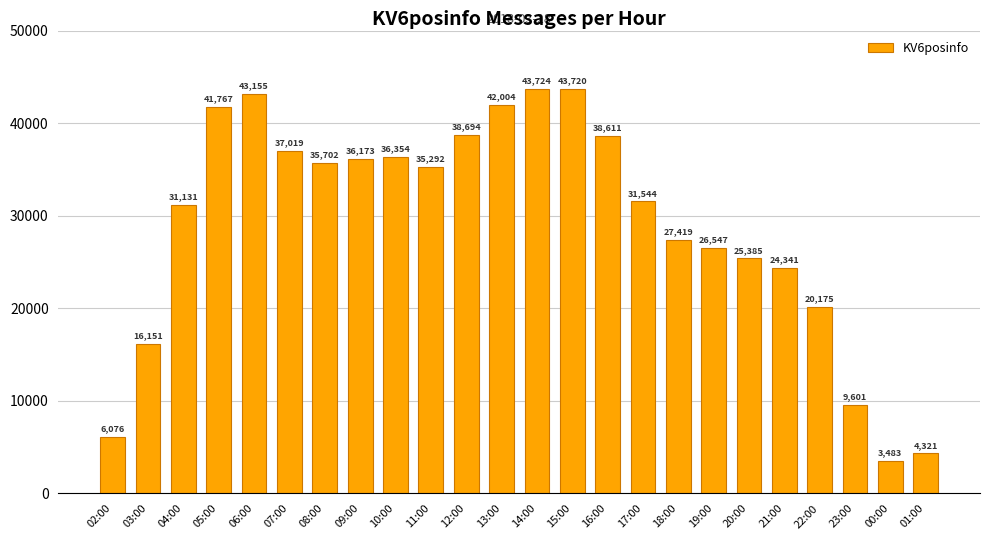

Reading left to right, what are all the values shown in this chart?

02:00=6076	03:00=16151	04:00=31131	05:00=41767	06:00=43155	07:00=37019	08:00=35702	09:00=36173	10:00=36354	11:00=35292	12:00=38694	13:00=42004	14:00=43724	15:00=43720	16:00=38611	17:00=31544	18:00=27419	19:00=26547	20:00=25385	21:00=24341	22:00=20175	23:00=9601	00:00=3483	01:00=4321